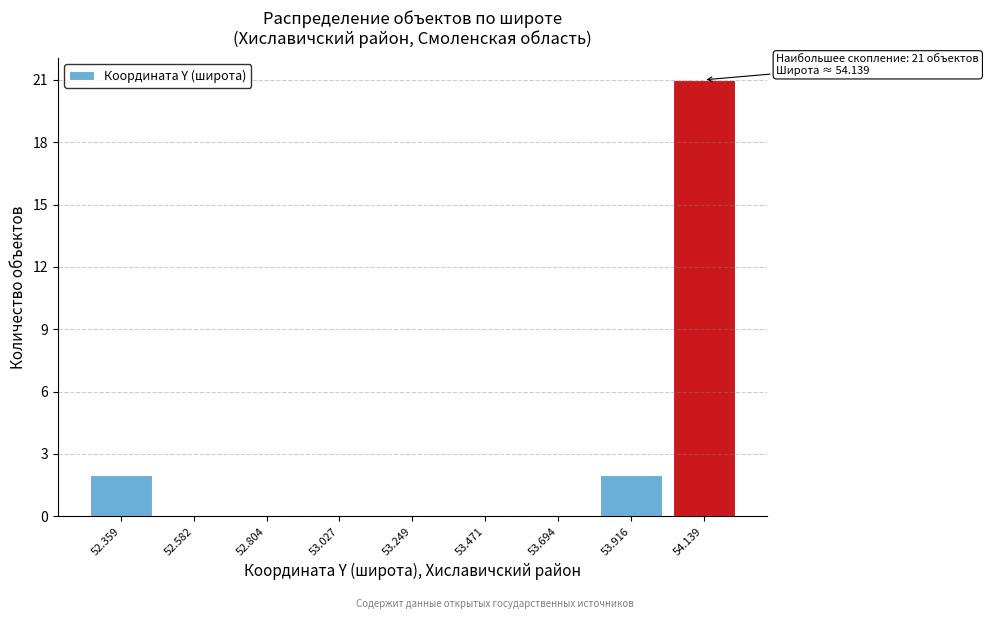

Over which range of the x-axis is the bar tallest?

54.05 to 54.25